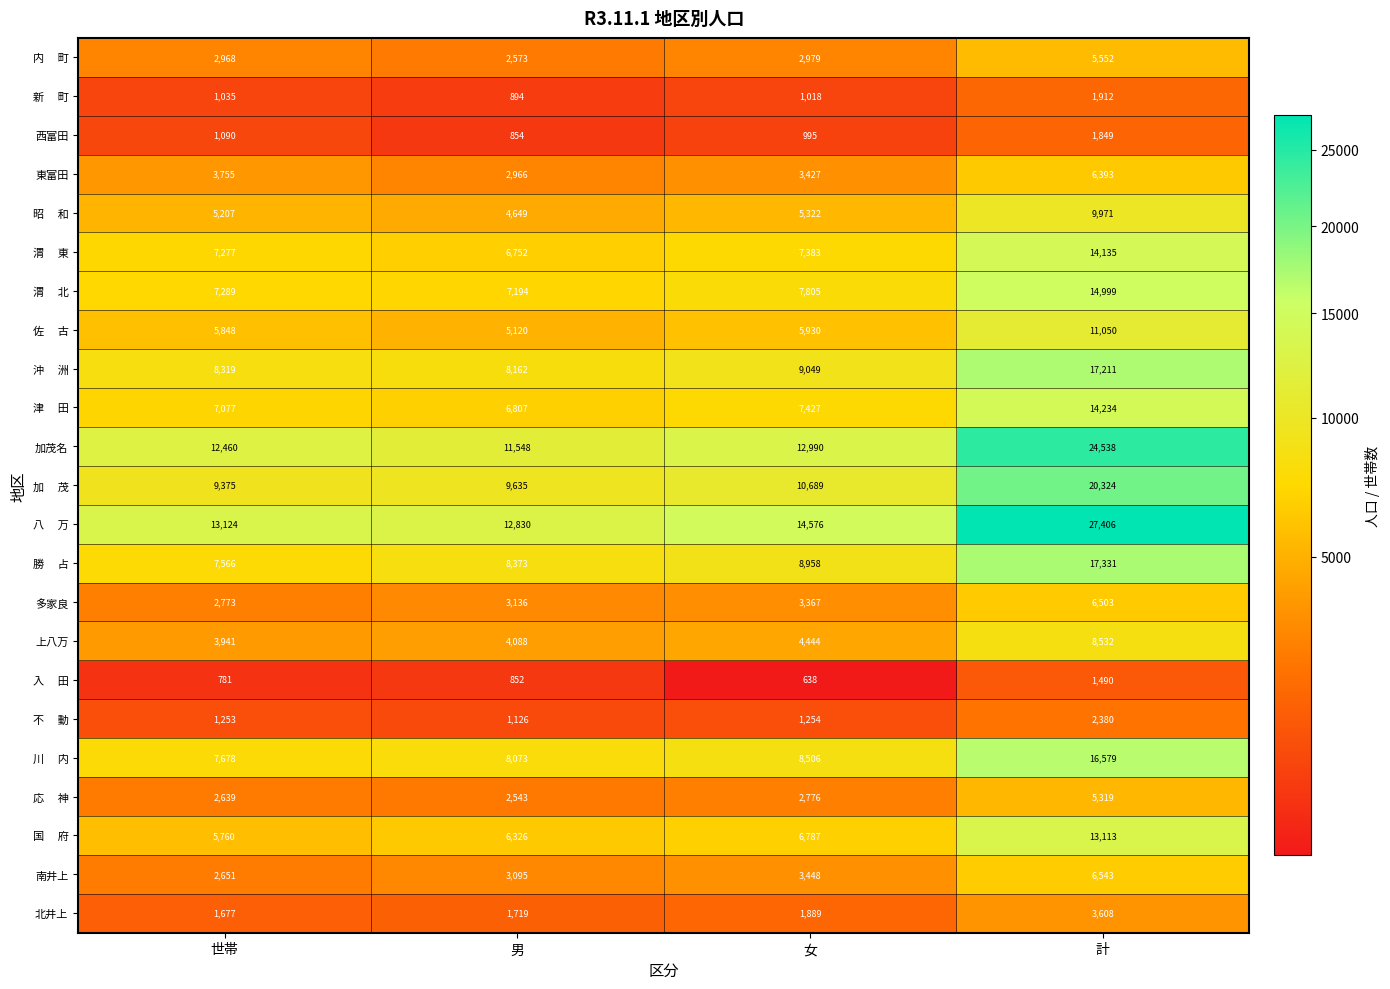

What is the difference between the highest and lowest values at 世帯?

12343